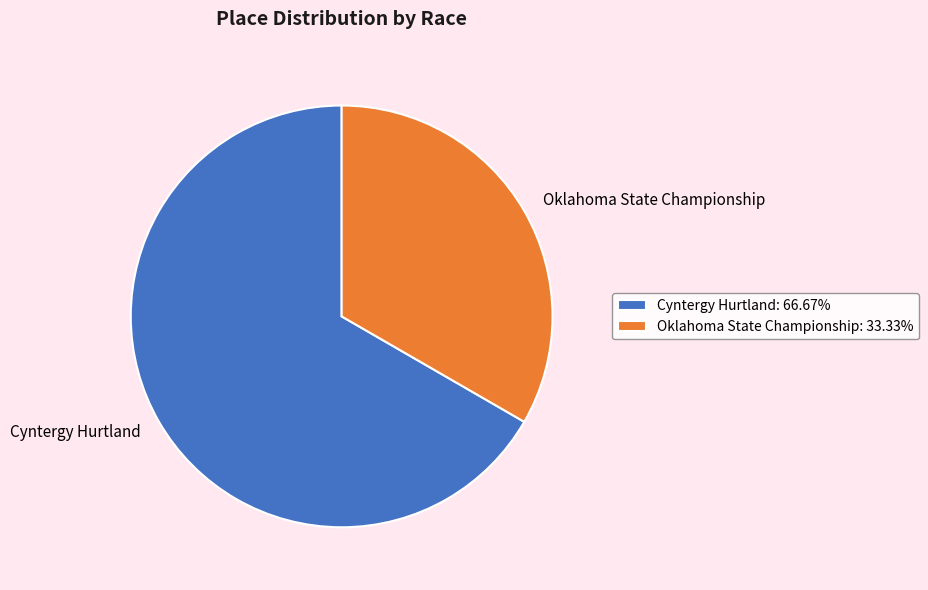

Which category has the biggest portion of the pie?

Cyntergy Hurtland